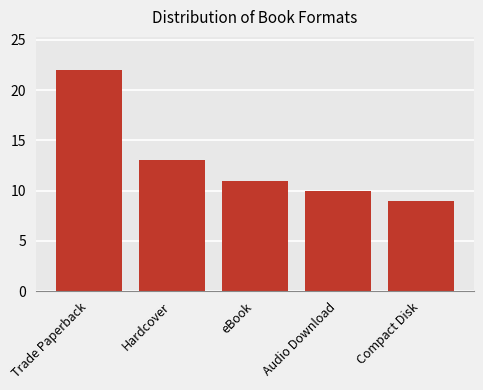

Rank the categories by value from highest to lowest.

Trade Paperback, Hardcover, eBook, Audio Download, Compact Disk